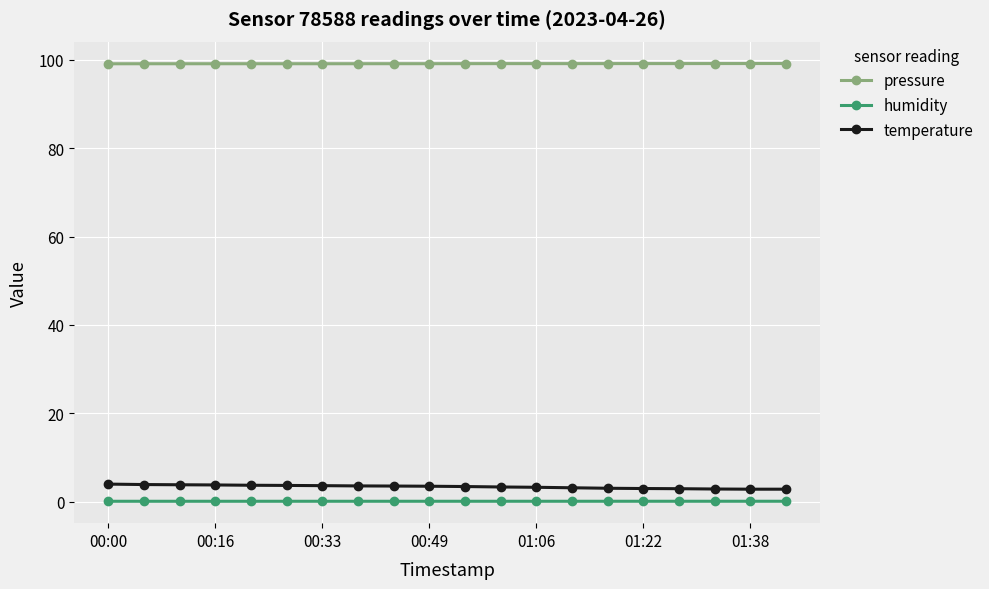

True or false: humidity and pressure intersect in this chart.

False